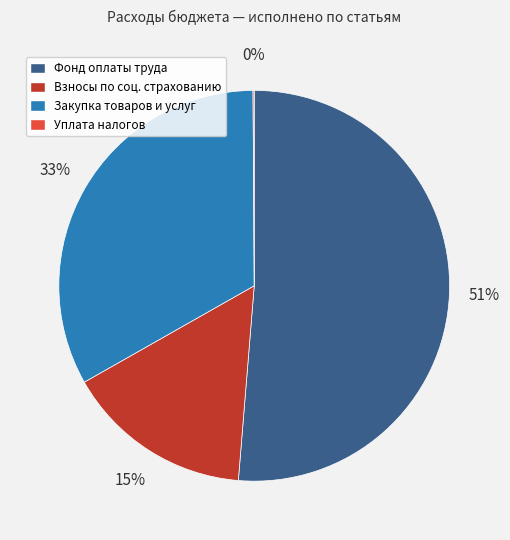

The Взносы по соц. страхованию slice represents 3% of the pie. True or false?

False